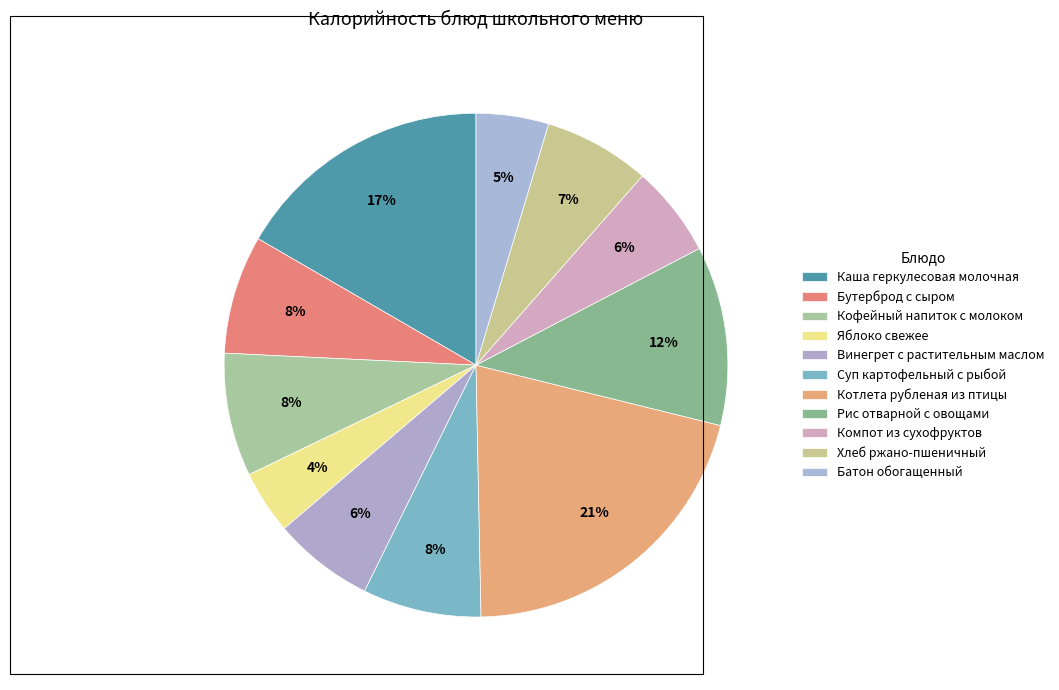

How many segments does this pie chart have?

11